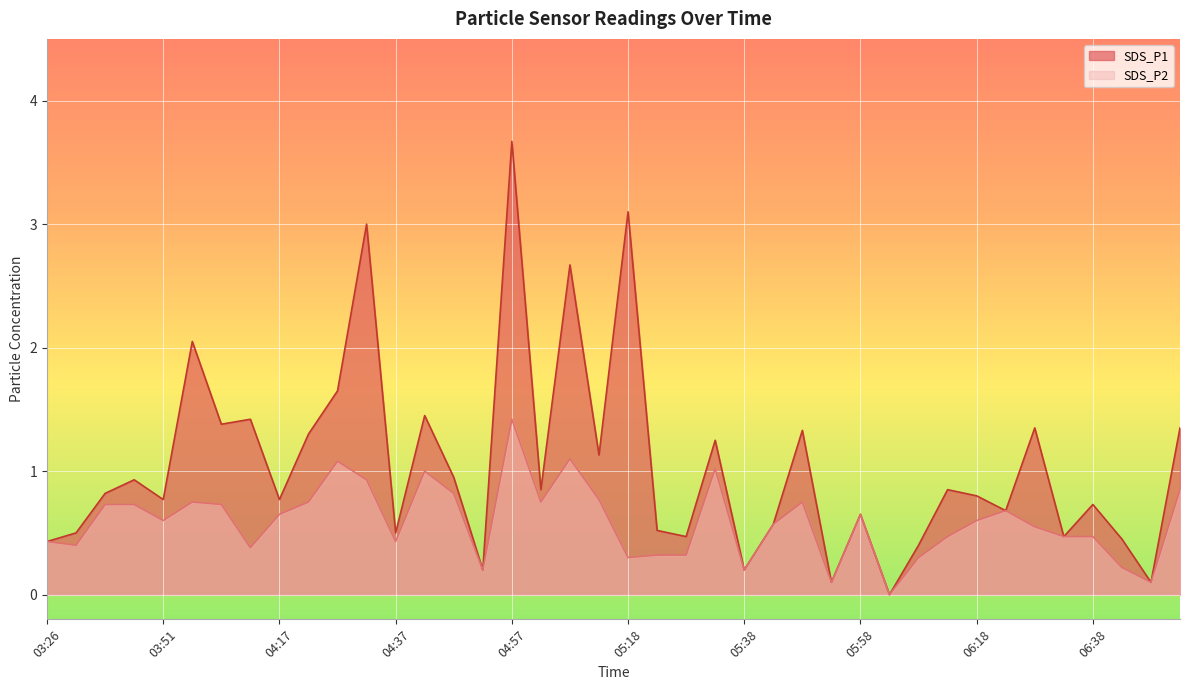

What is the label of the 25th point from the left?

05:38